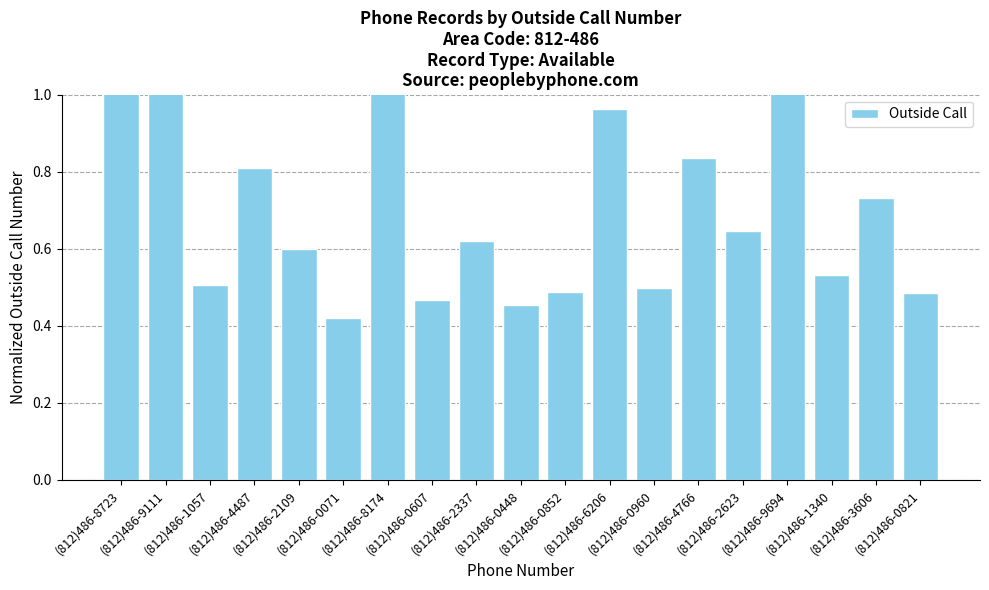

Reading right to left, list all the values displayed in this chart.

(812)486-0821=0.5	(812)486-3606=0.7	(812)486-1340=0.5	(812)486-9694=1.3	(812)486-2623=0.6	(812)486-4766=0.8	(812)486-0960=0.5	(812)486-6206=1.0	(812)486-0852=0.5	(812)486-0448=0.5	(812)486-2337=0.6	(812)486-0607=0.5	(812)486-8174=1.1	(812)486-0071=0.4	(812)486-2109=0.6	(812)486-4487=0.8	(812)486-1057=0.5	(812)486-9111=1.2	(812)486-8723=1.2